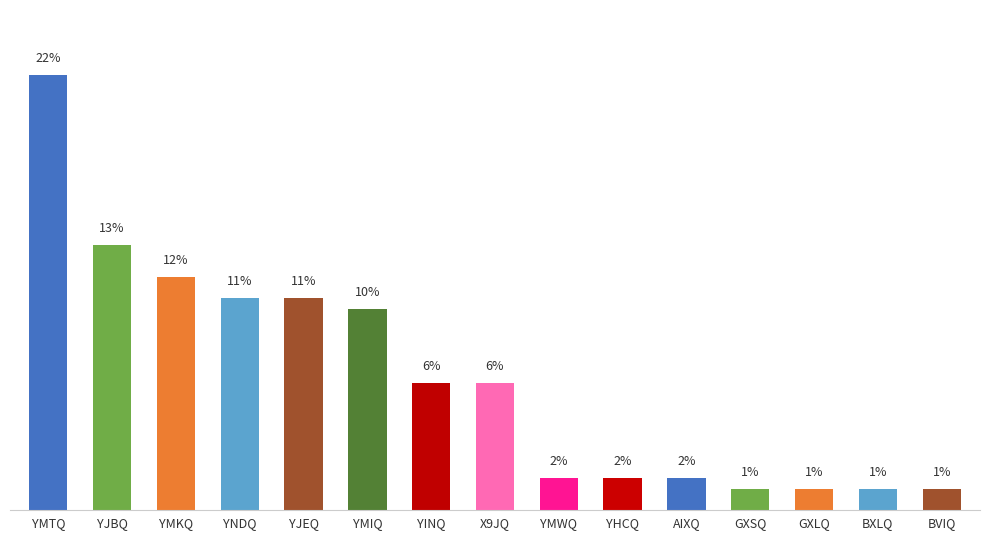

Reading left to right, transcribe all the data shown in this chart.

YMTQ=21.8	YJBQ=13.3	YMKQ=11.7	YNDQ=10.6	YJEQ=10.6	YMIQ=10.1	YINQ=6.4	X9JQ=6.4	YMWQ=1.6	YHCQ=1.6	AIXQ=1.6	GXSQ=1.1	GXLQ=1.1	BXLQ=1.1	BVIQ=1.1